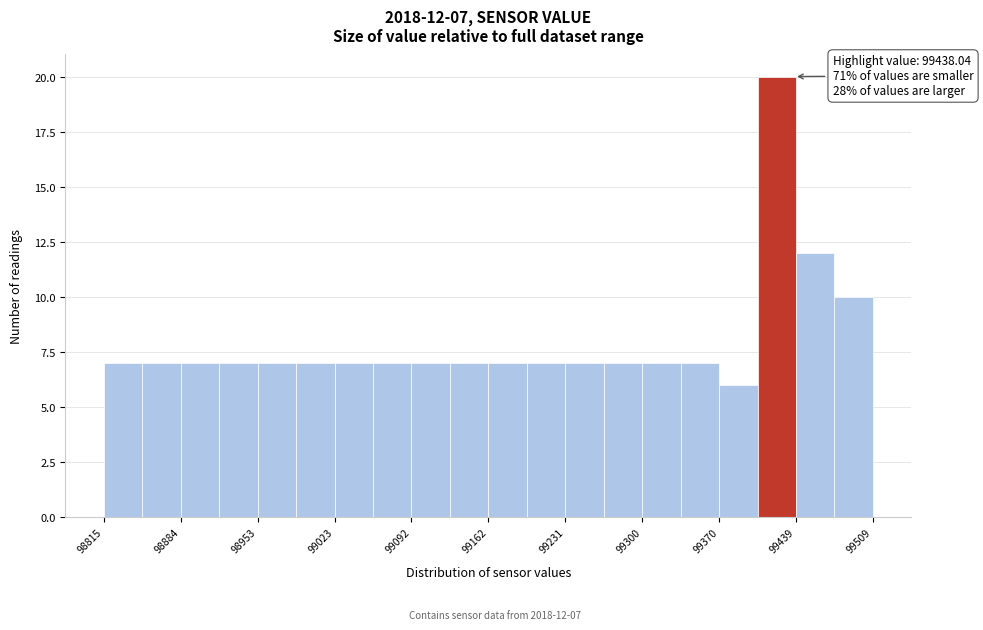

Read against the x-axis, roughly where is the centre of the tallest bar?

99420